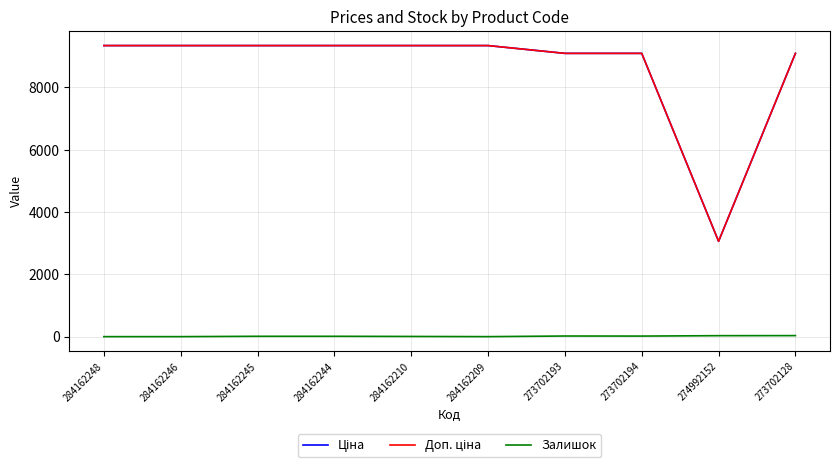

True or false: Залишок has a value of 31.0 at 274992152.

True